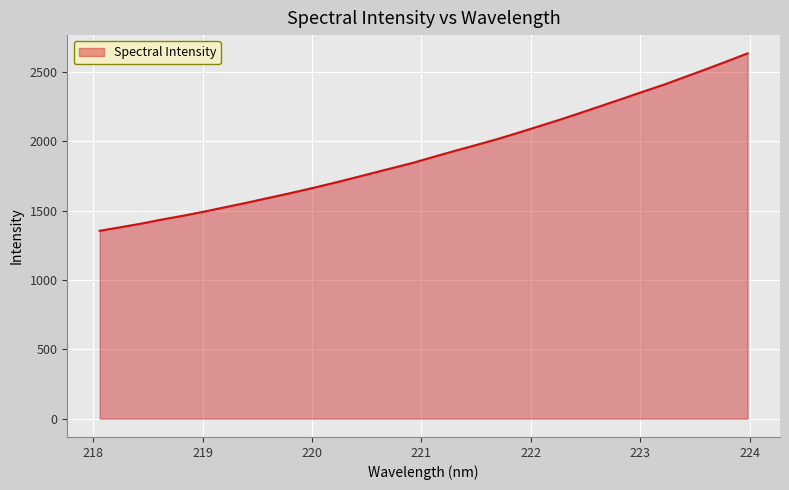

What is the greatest value displayed?

2632.9